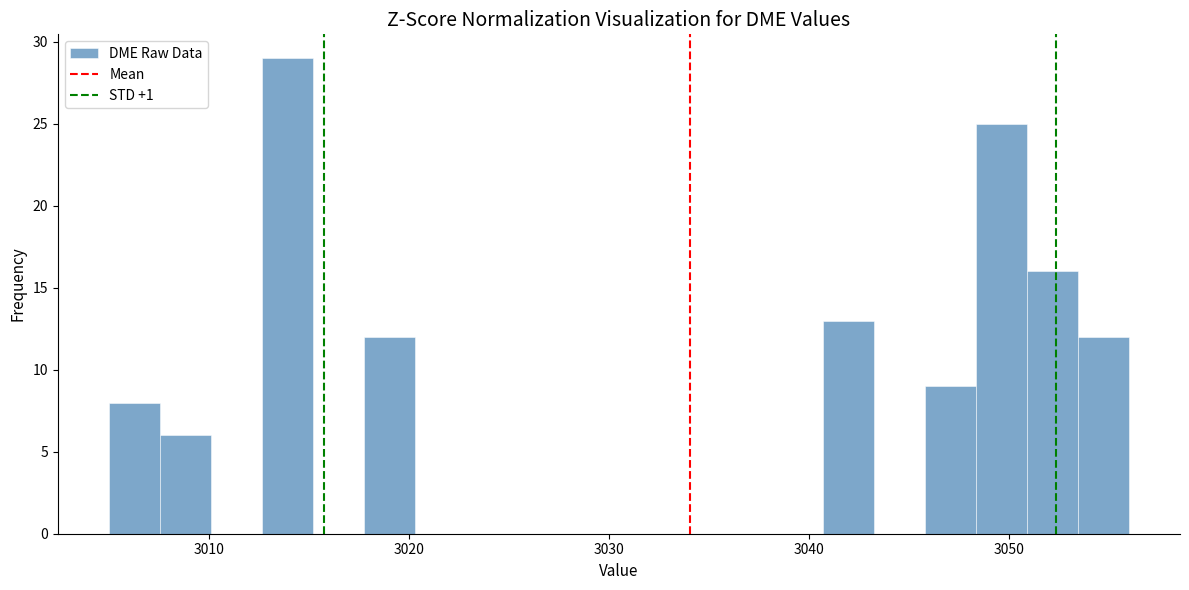

Around what value on the x-axis is the tallest bar? Give the approximate position of its centre, as read against the axis.

3014